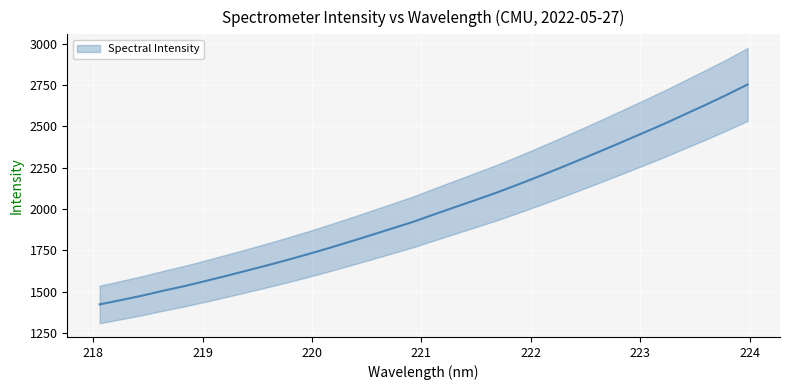

Count the number of categories in the chart.

32